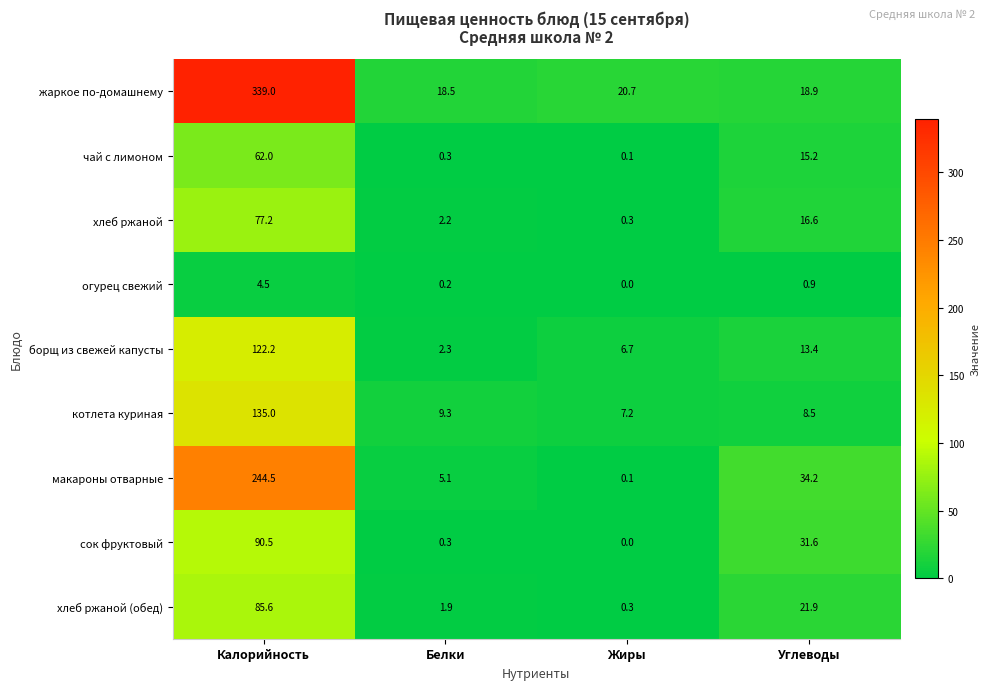

Is it true that хлеб ржаной (обед) equals 0.3 at Жиры?

True